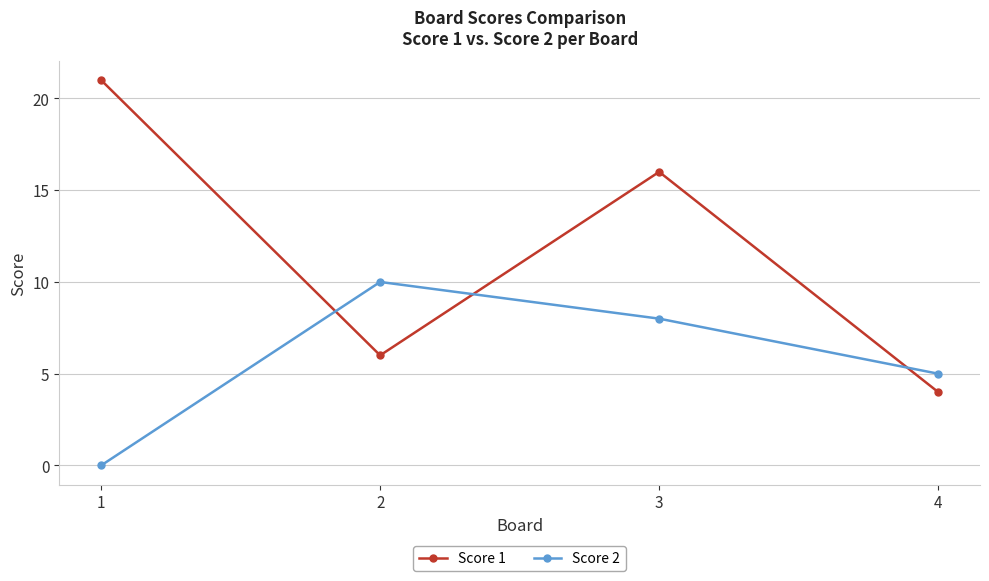

Reading left to right, what are all the values shown in this chart?

Score 1: 21	6	16	4
Score 2: 0	10	8	5